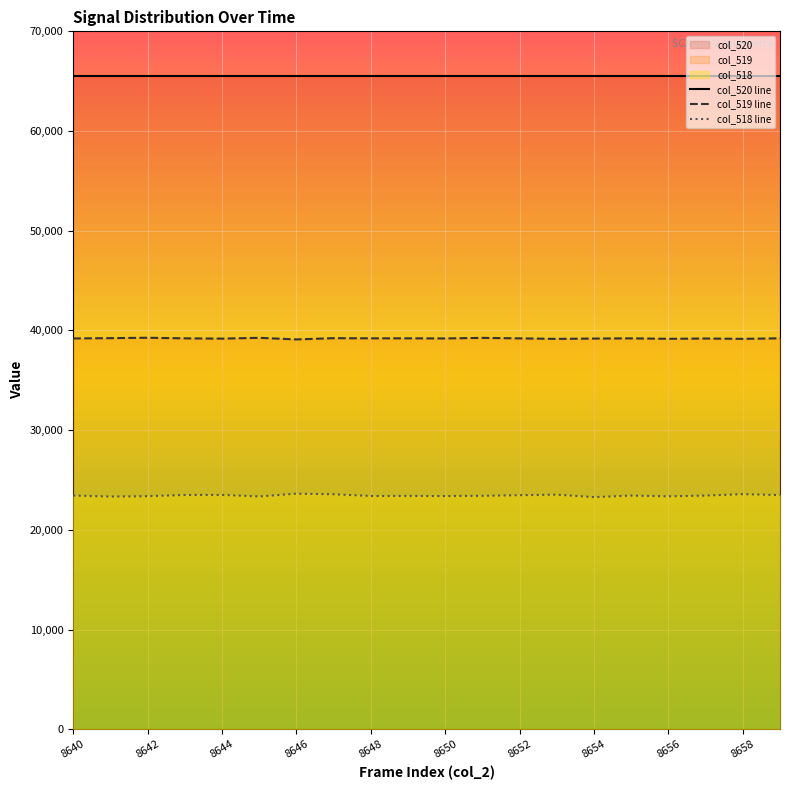

Which series has the largest total across all categories?

col_520 line